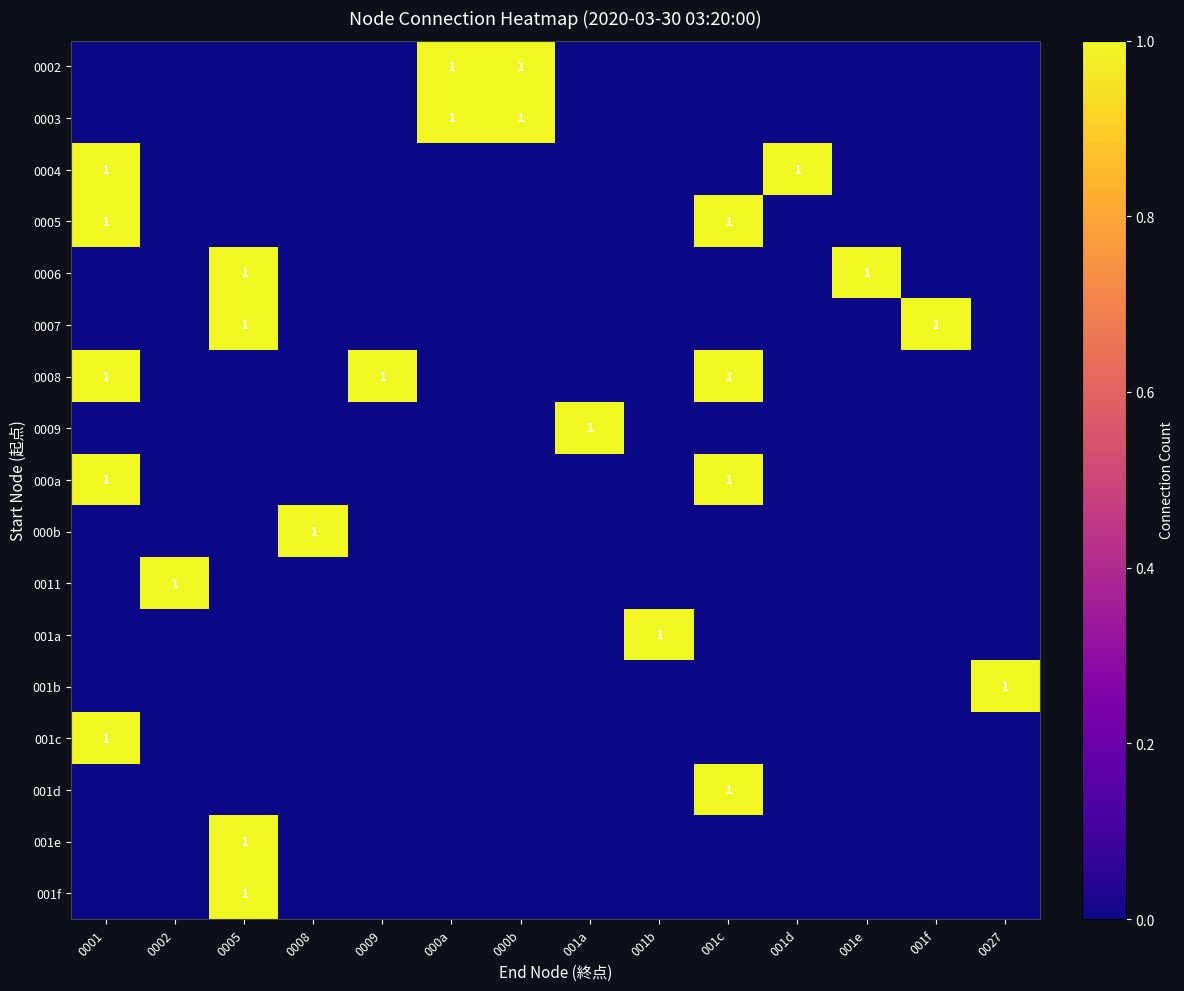

The value of 001d at 0005 is 0. True or false?

True